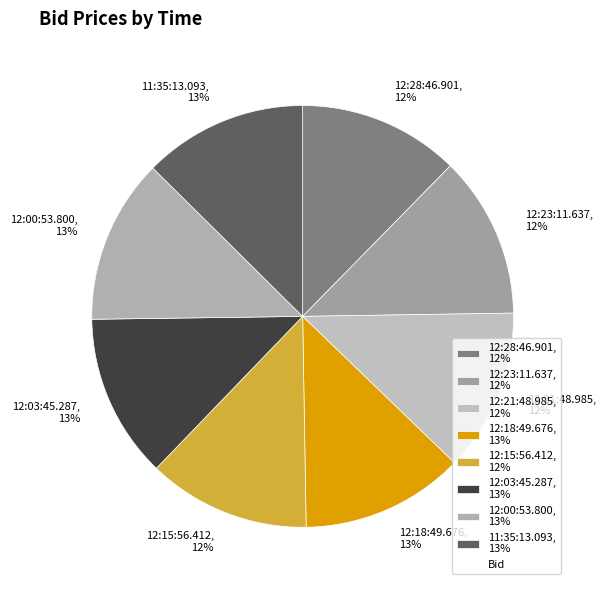

Is 12:03:45.287 the majority of the pie?

No